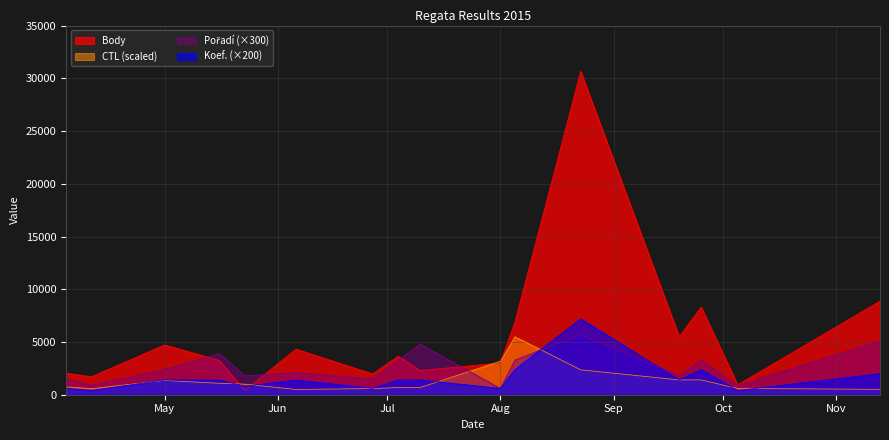

What is the label of the 9th point from the right?

2015-07-04